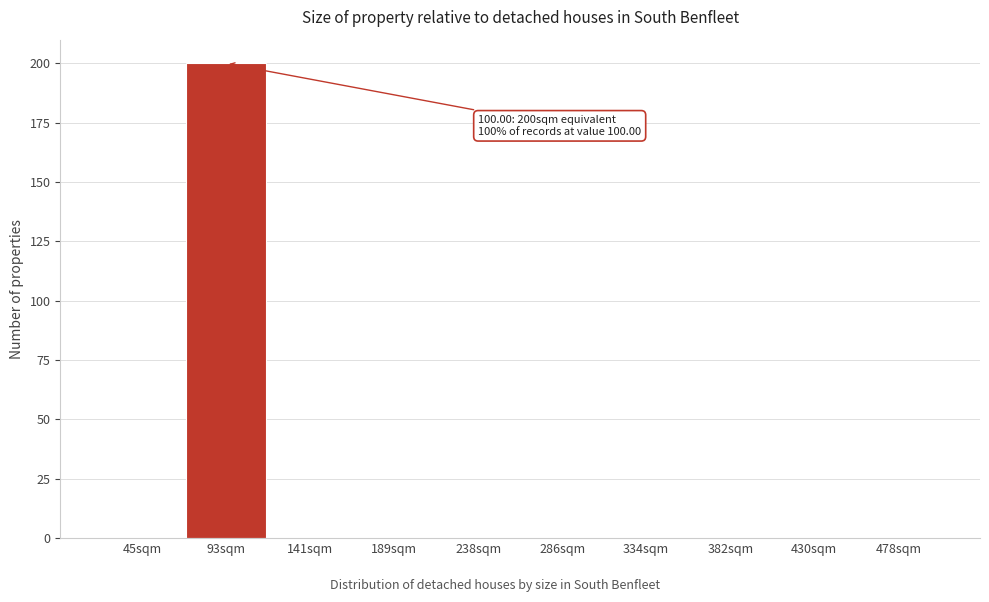

Reading left to right, list all the values displayed in this chart.

45sqm=0	93sqm=200	141sqm=0	189sqm=0	238sqm=0	286sqm=0	334sqm=0	382sqm=0	430sqm=0	478sqm=0